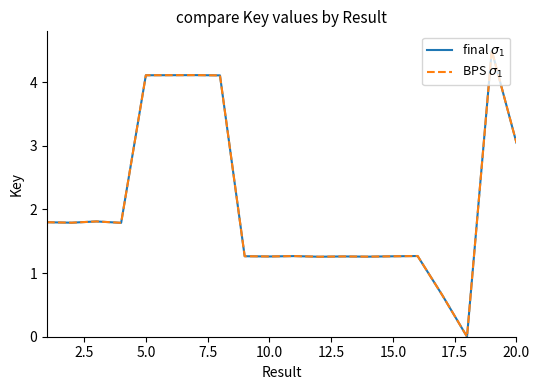

Reading left to right, list all the values displayed in this chart.

final $\sigma_1$: 1.8	1.8	1.8	1.8	4.1	4.1	4.1	4.1	1.3	1.3	1.3	1.3	1.3	1.3	1.3	1.3	0.7	0.0	4.5	3.0
BPS $\sigma_1$: 1.8	1.8	1.8	1.8	4.1	4.1	4.1	4.1	1.3	1.3	1.3	1.3	1.3	1.3	1.3	1.3	0.7	0.0	4.5	3.0